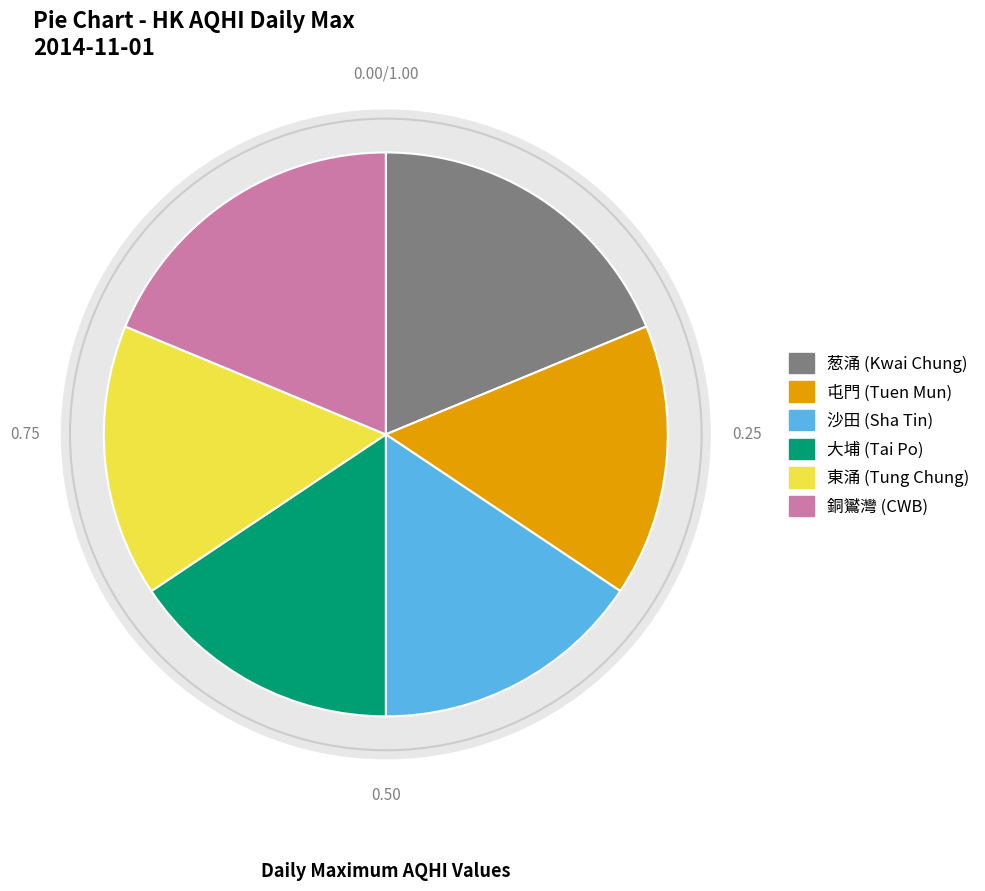

How many segments does this pie chart have?

6